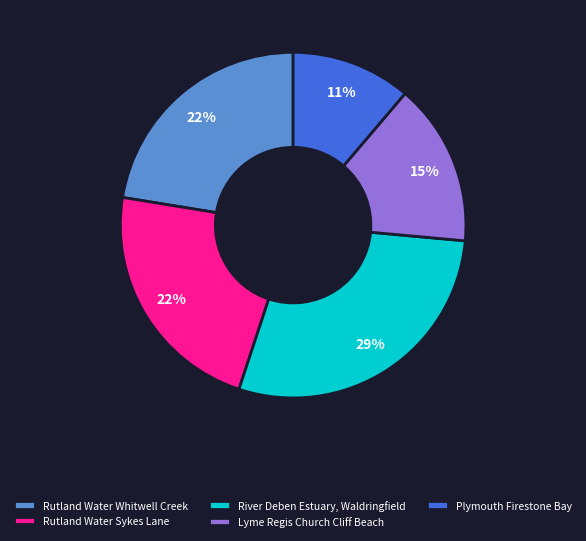

Is there any slice that represents more than half of the pie?

No